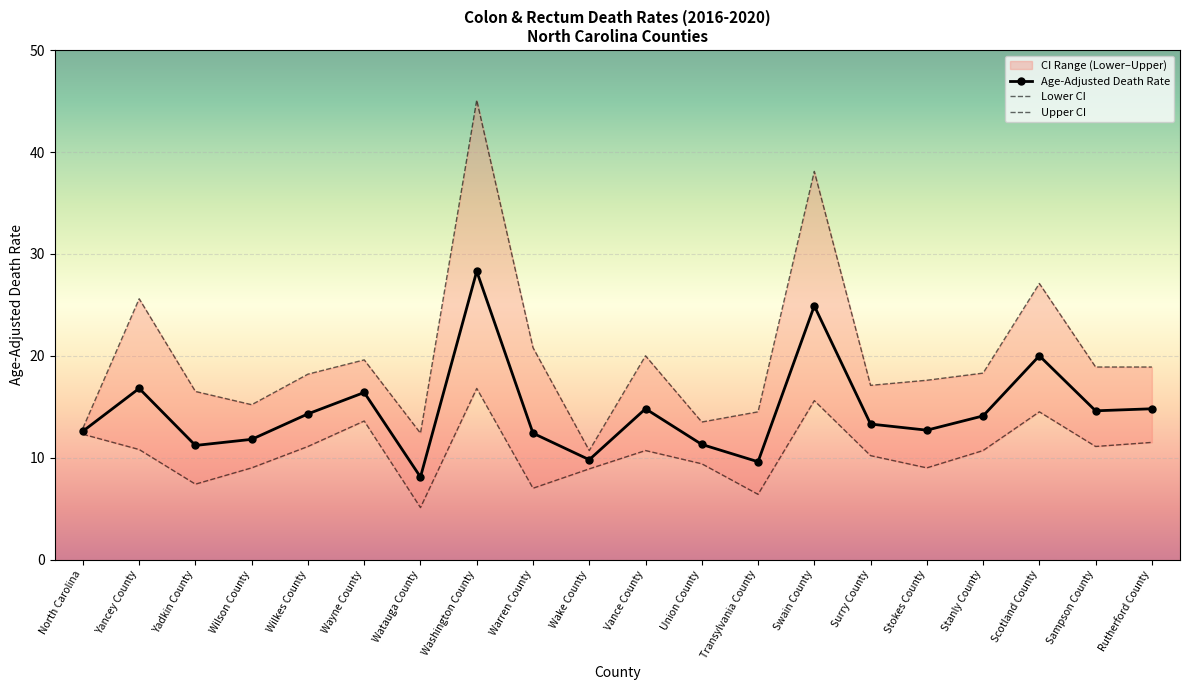

Which category has the highest value across all series?

Washington County